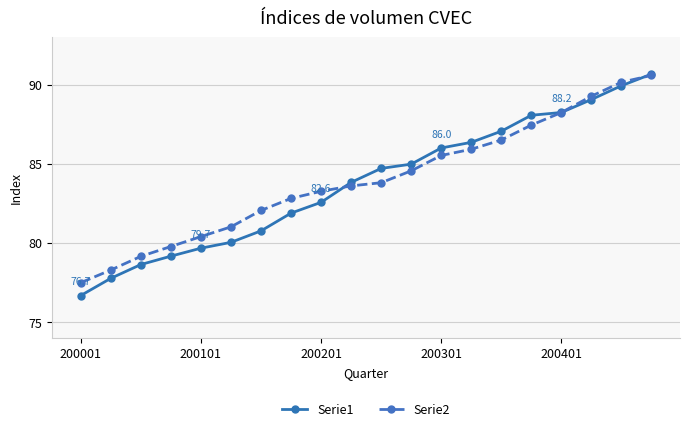

What is the value of the Serie1 point at the 13th from the left?

86.0